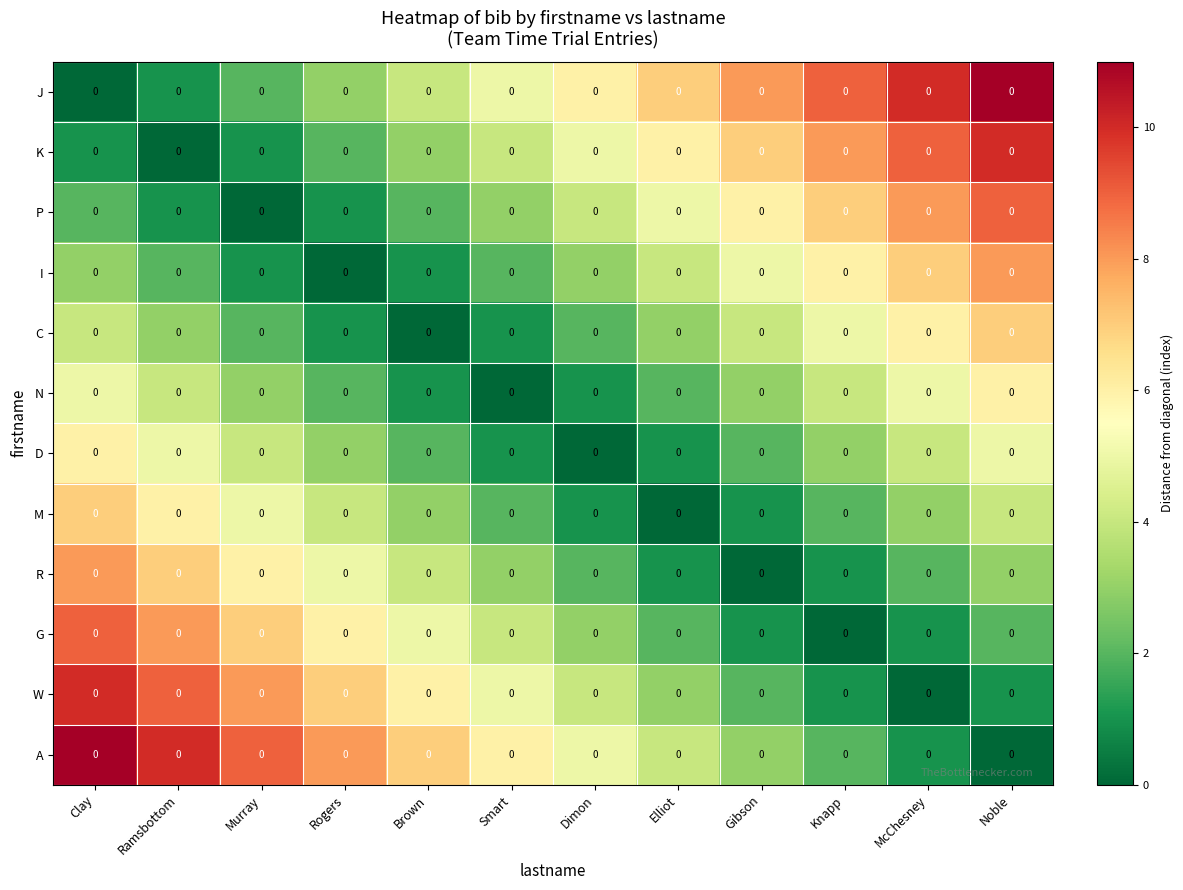

Is the value of A at Dimon greater than the value of C at Rogers?

Yes